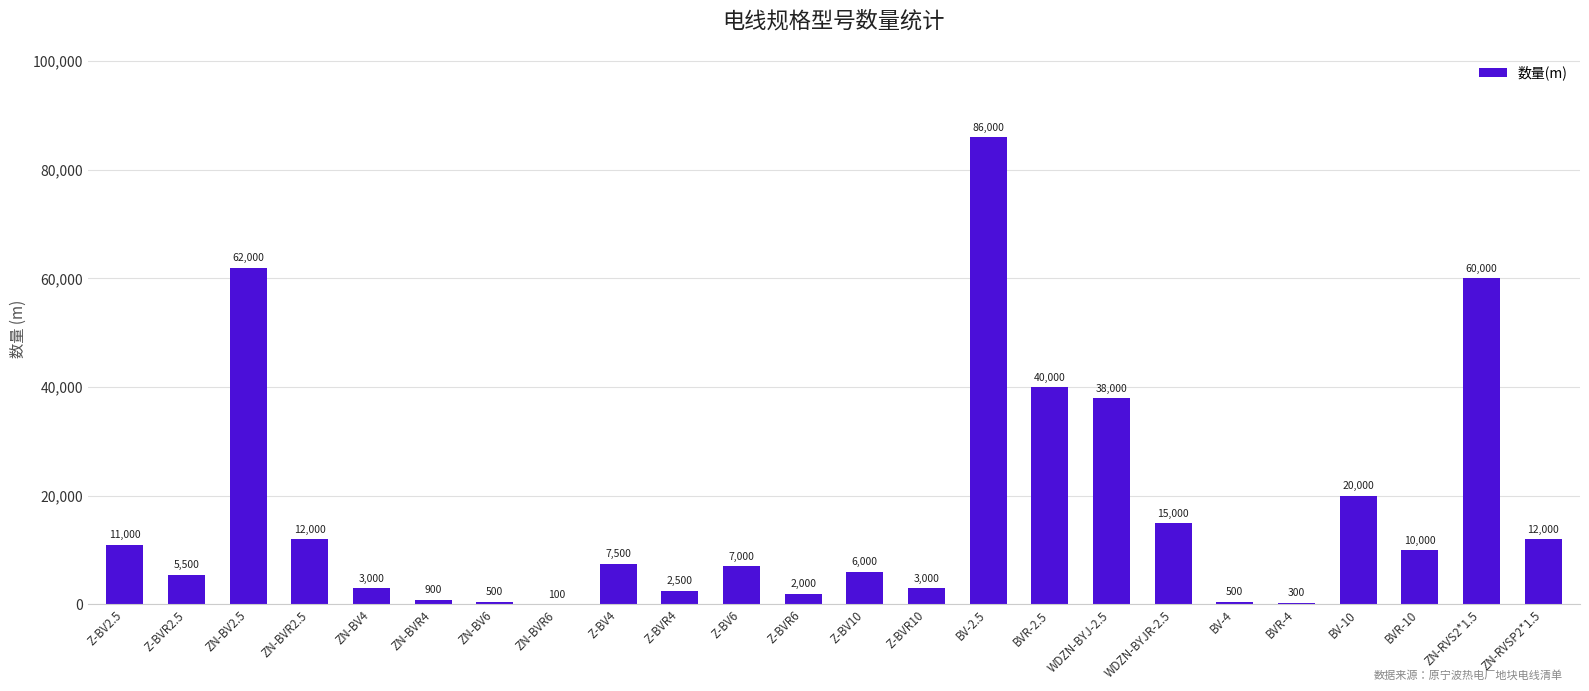

True or false: the data shows 12000 at ZN-BVR2.5.

True